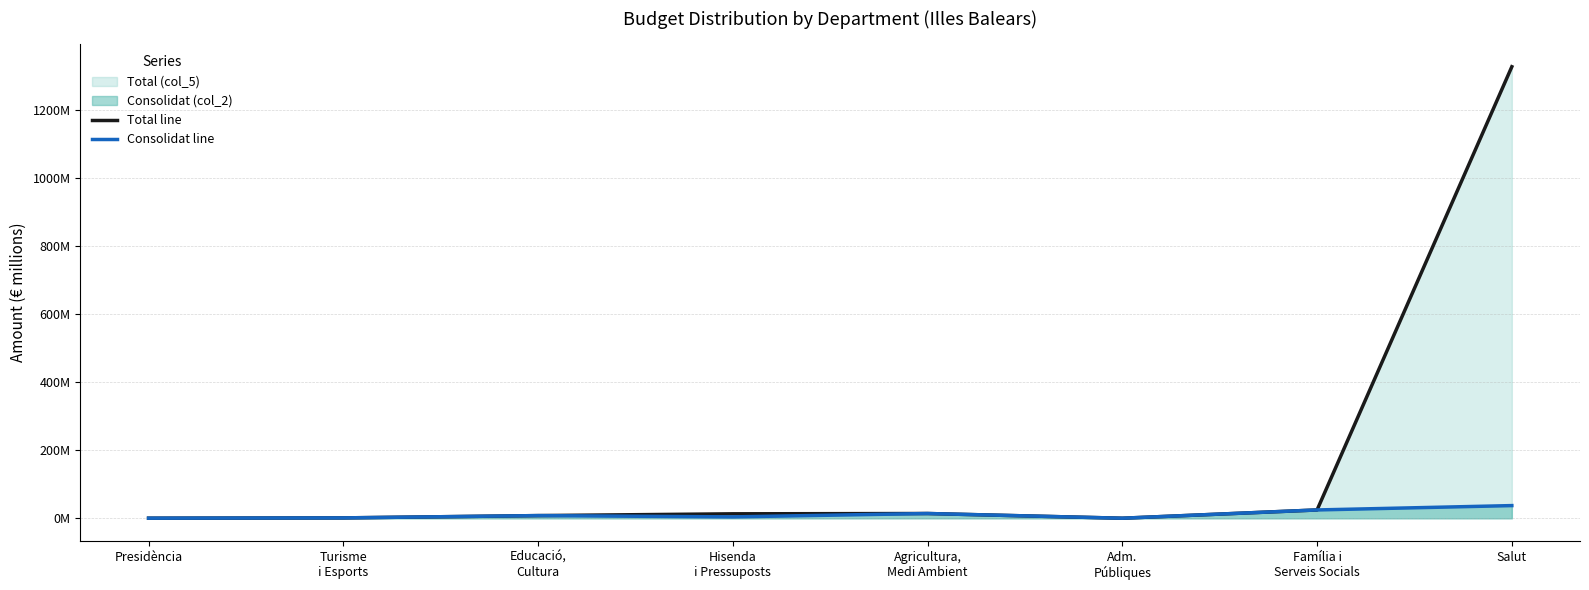

What is the sum of the Total line values at Presidència and Família i
Serveis Socials?

25.1